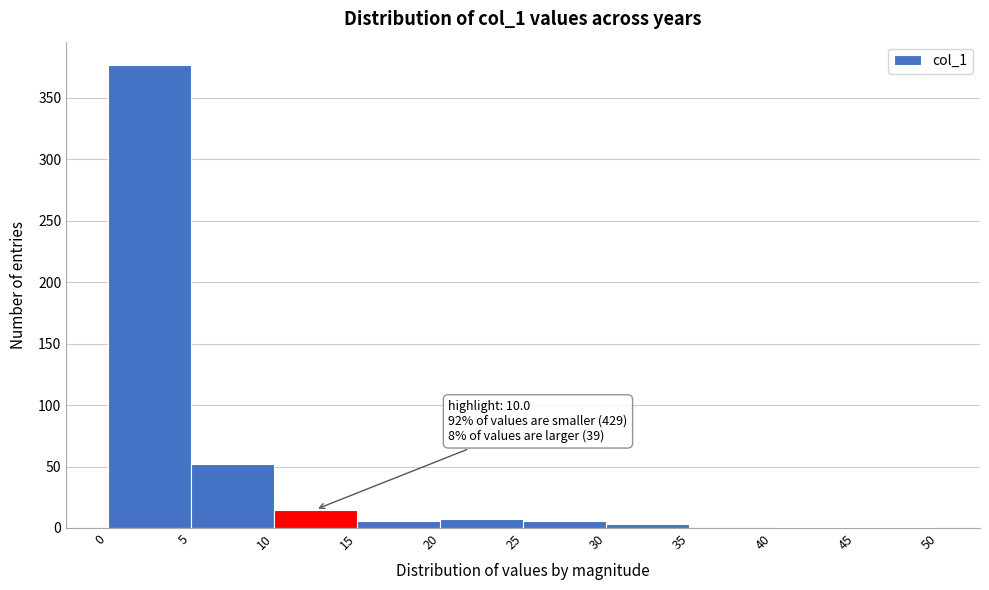

Over which range of the x-axis is the bar tallest?

0 to 5